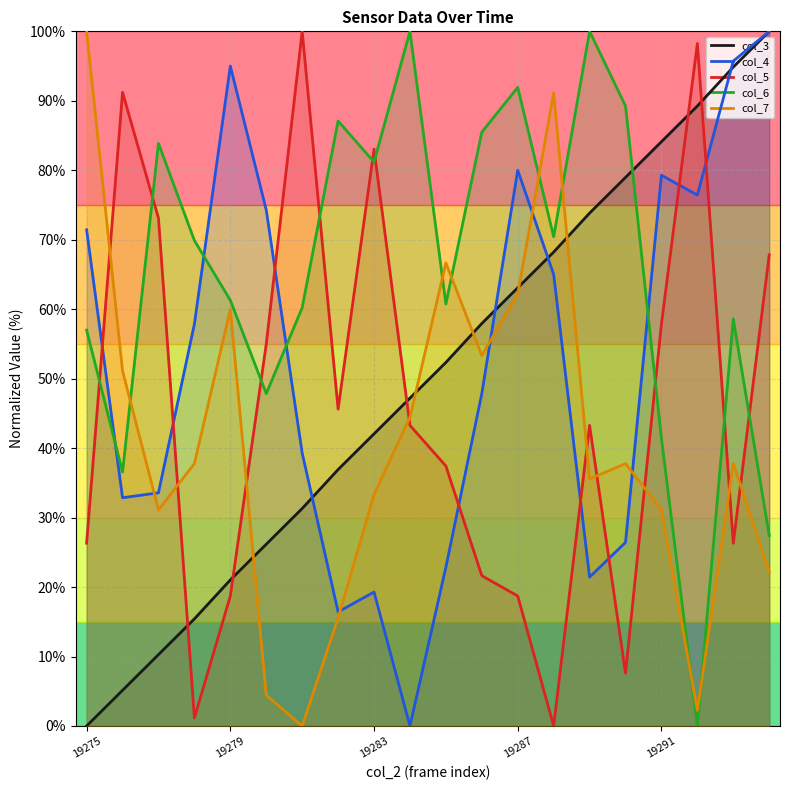

What is the spread (max minus min) of values at 19279?

76.3